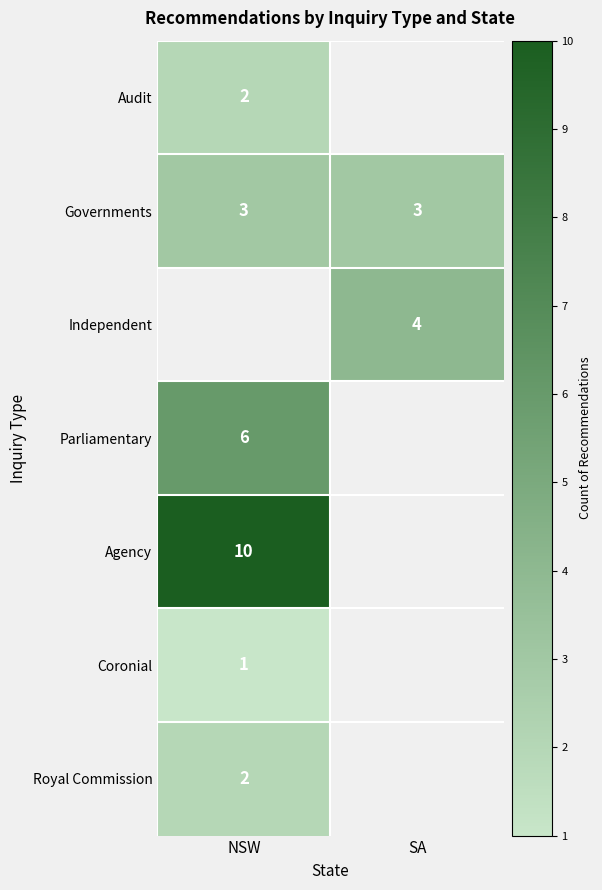

The value of Parliamentary at NSW is 6. True or false?

True